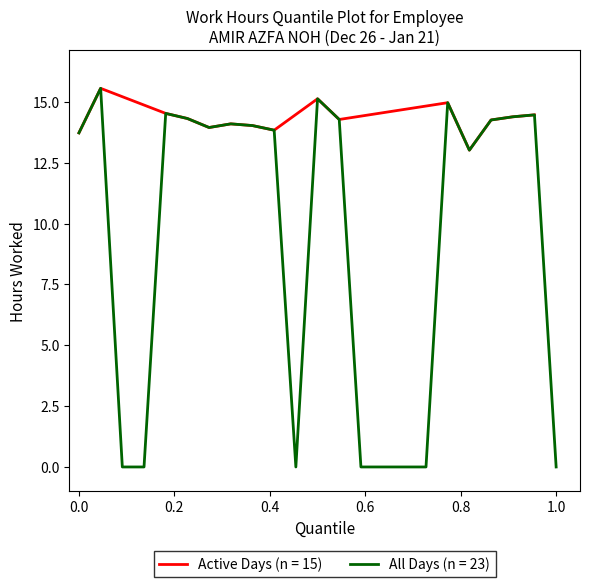

What is the highest value of the All Days (n = 23) series?

15.6